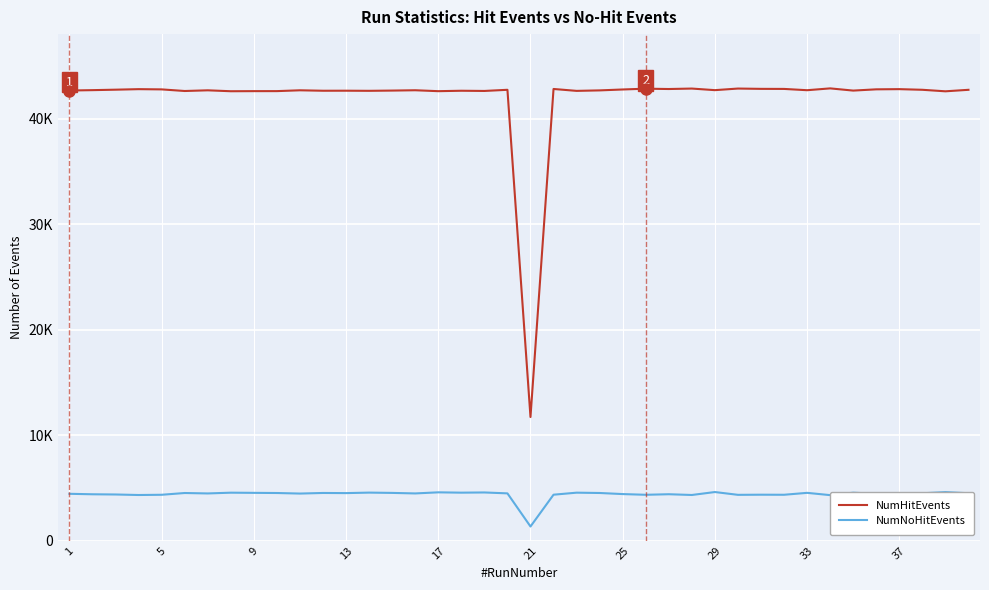

True or false: NumNoHitEvents and NumHitEvents cross at least once.

False